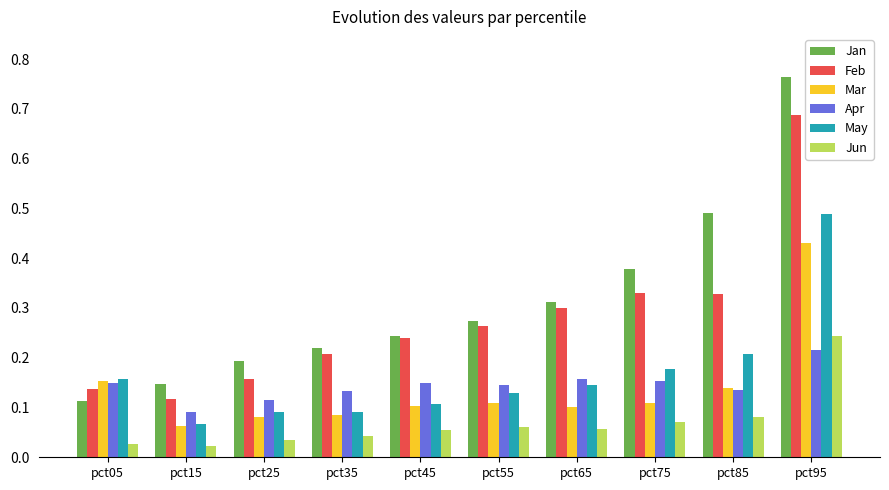

Rank the series at pct25 from highest to lowest value.

Jan, Feb, Apr, May, Mar, Jun